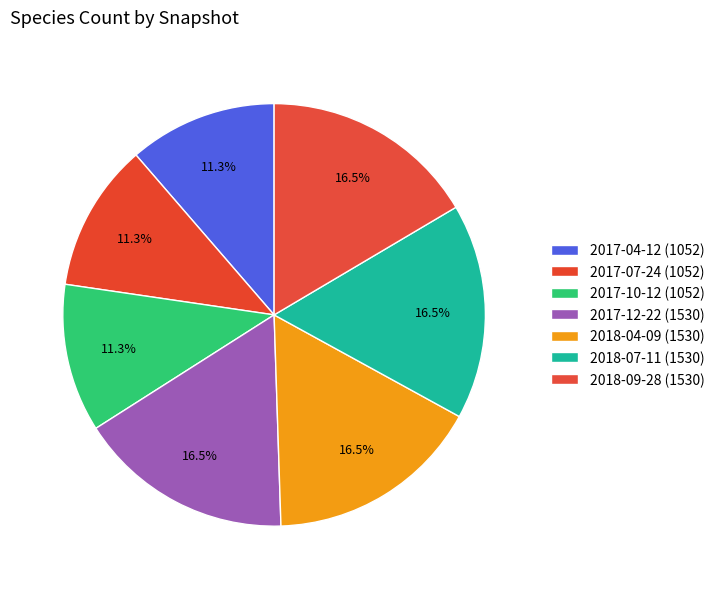

Count the number of slices in the pie.

7